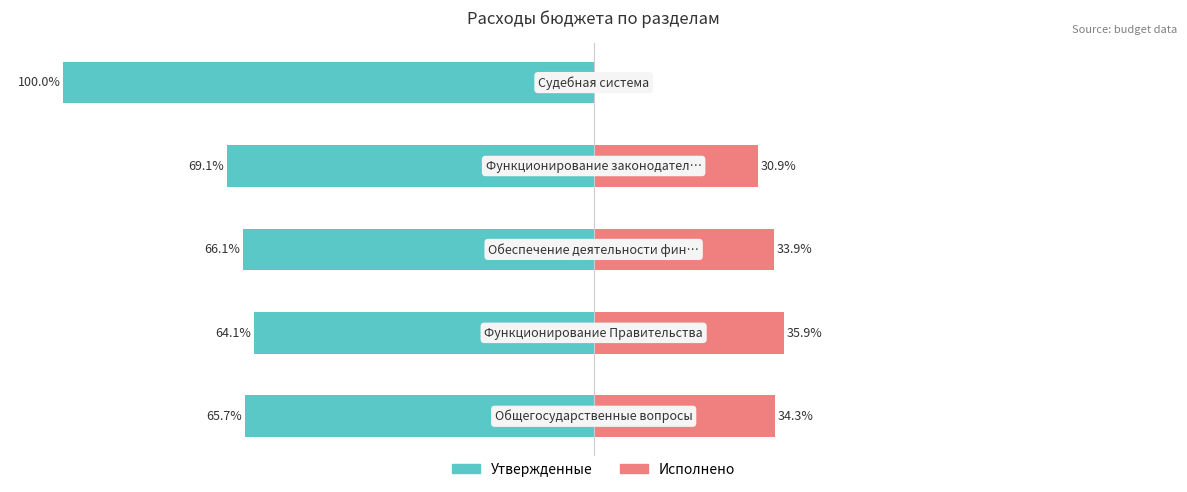

How many values in Исполнено are above zero?

4